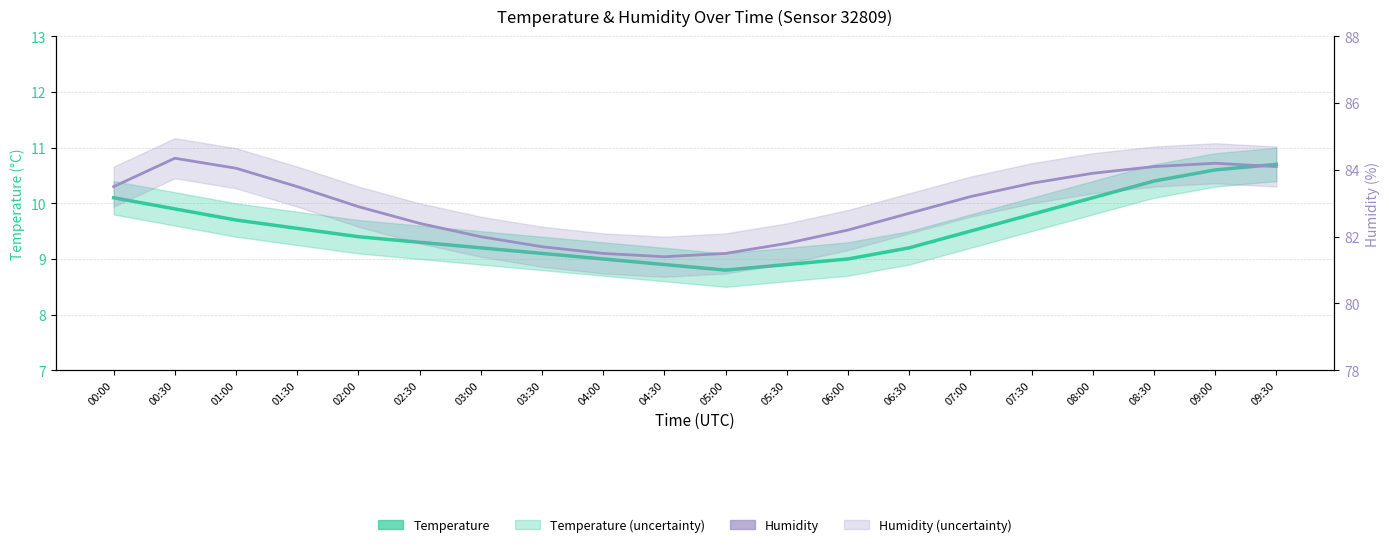

True or false: Temperature and Humidity cross at least once.

False